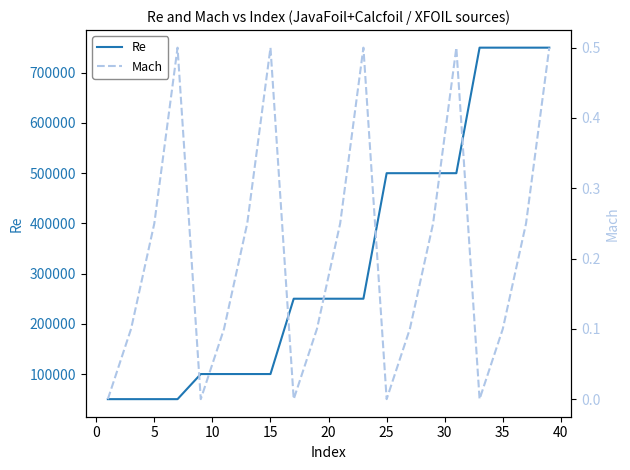

Which series has the widest spread of values?

Re